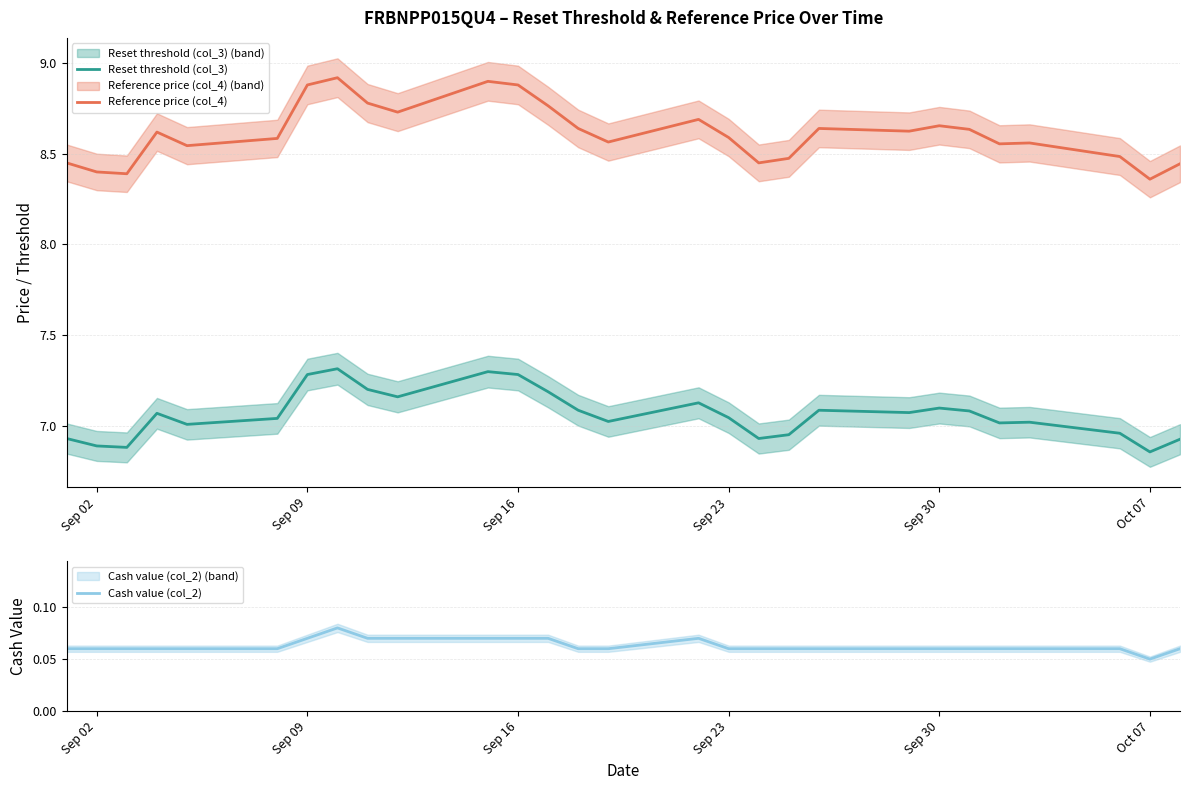

How many lines are shown in the chart?

3